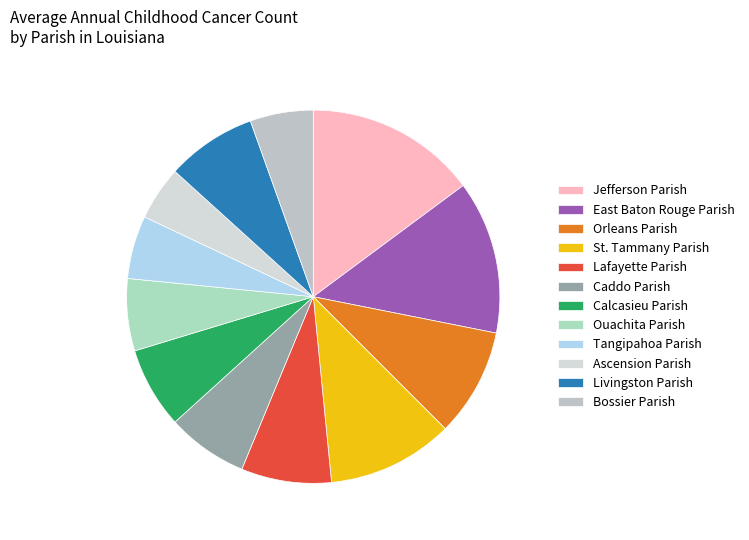

To the nearest percent, what is the average slice percentage?

8%